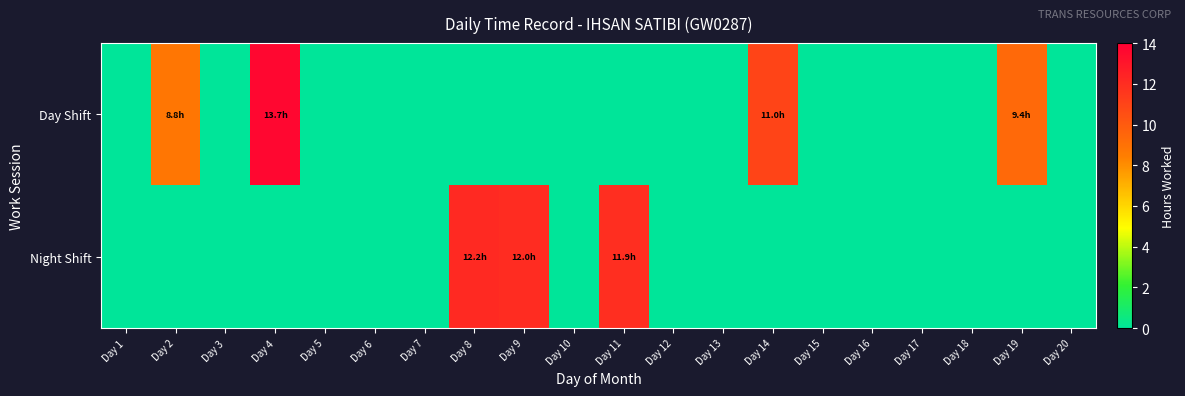

Rank the series at Day 18 from highest to lowest value.

Day Shift, Night Shift